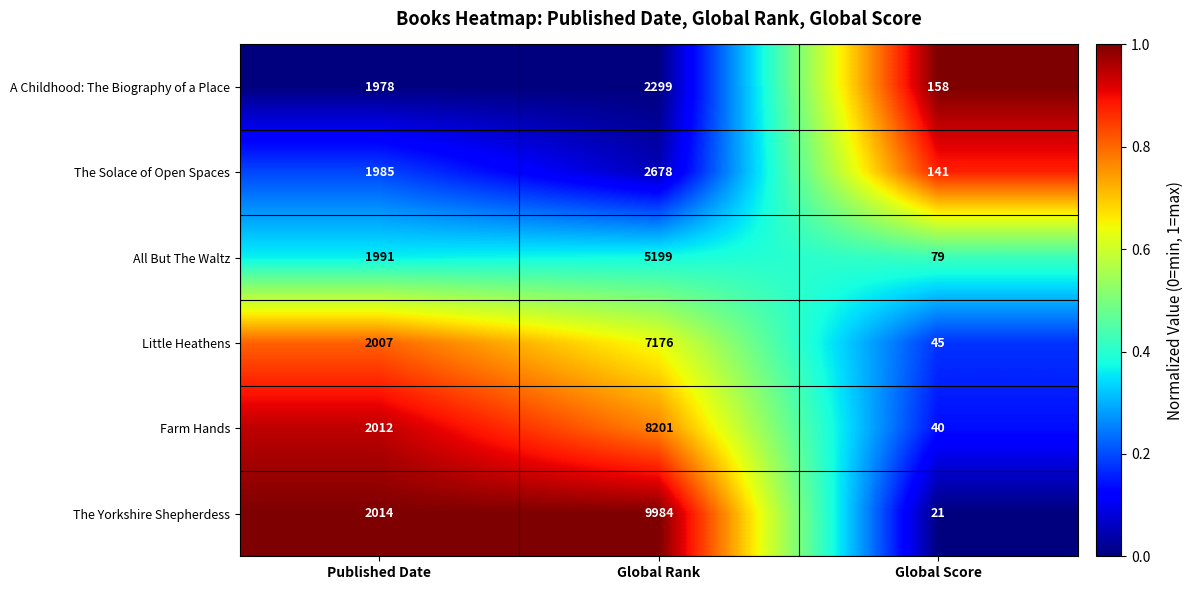

Which series has the largest range (max minus min)?

The Yorkshire Shepherdess